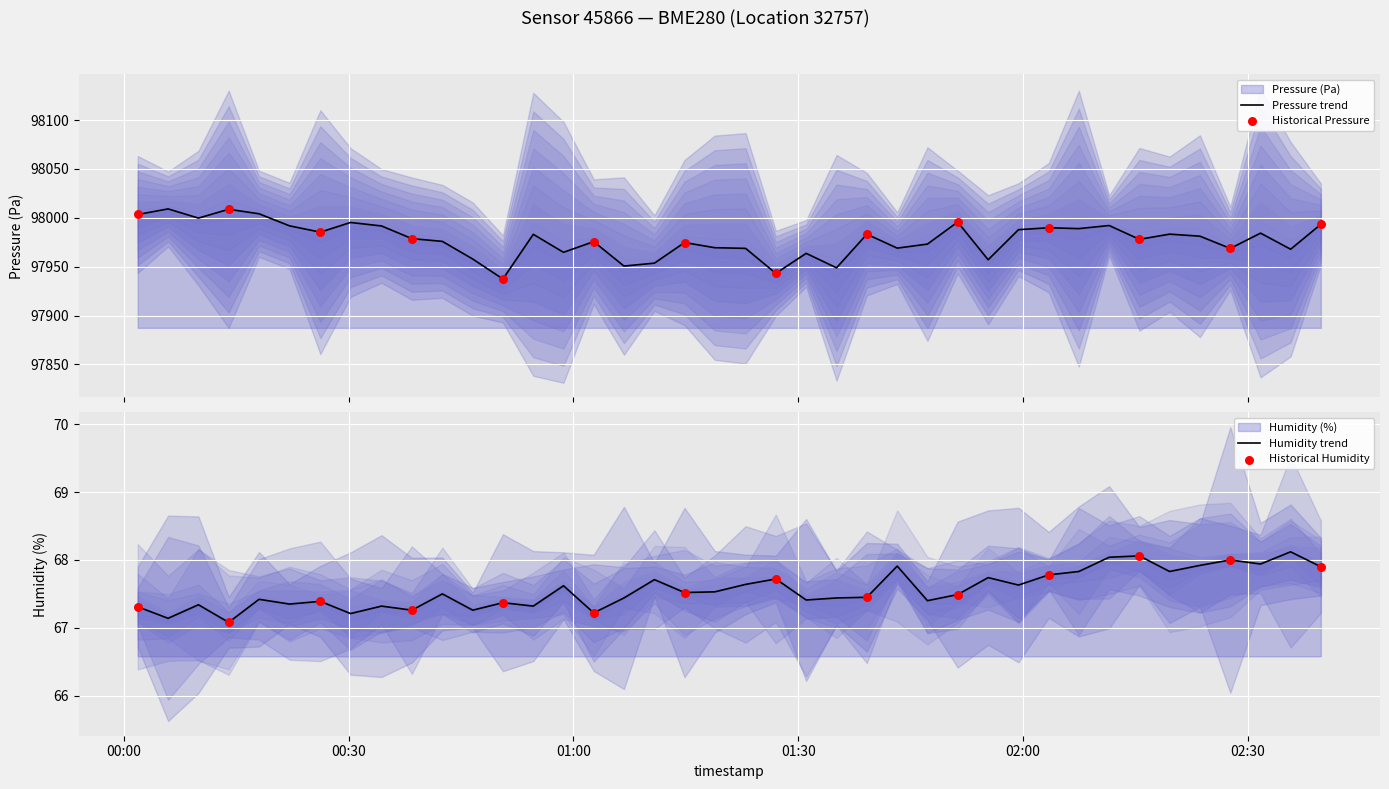

What are all the series names shown in the legend?

pressure, humidity